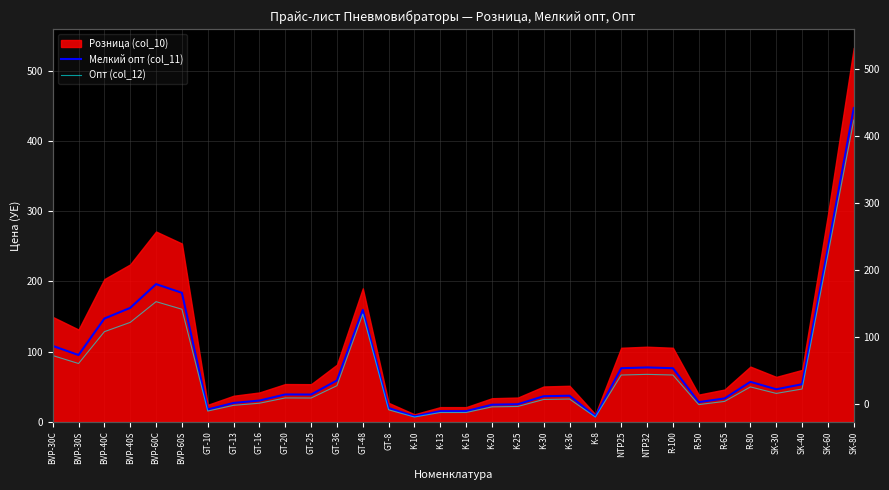

Where is Опт (col_12) nearest to the value 218?

SK-60